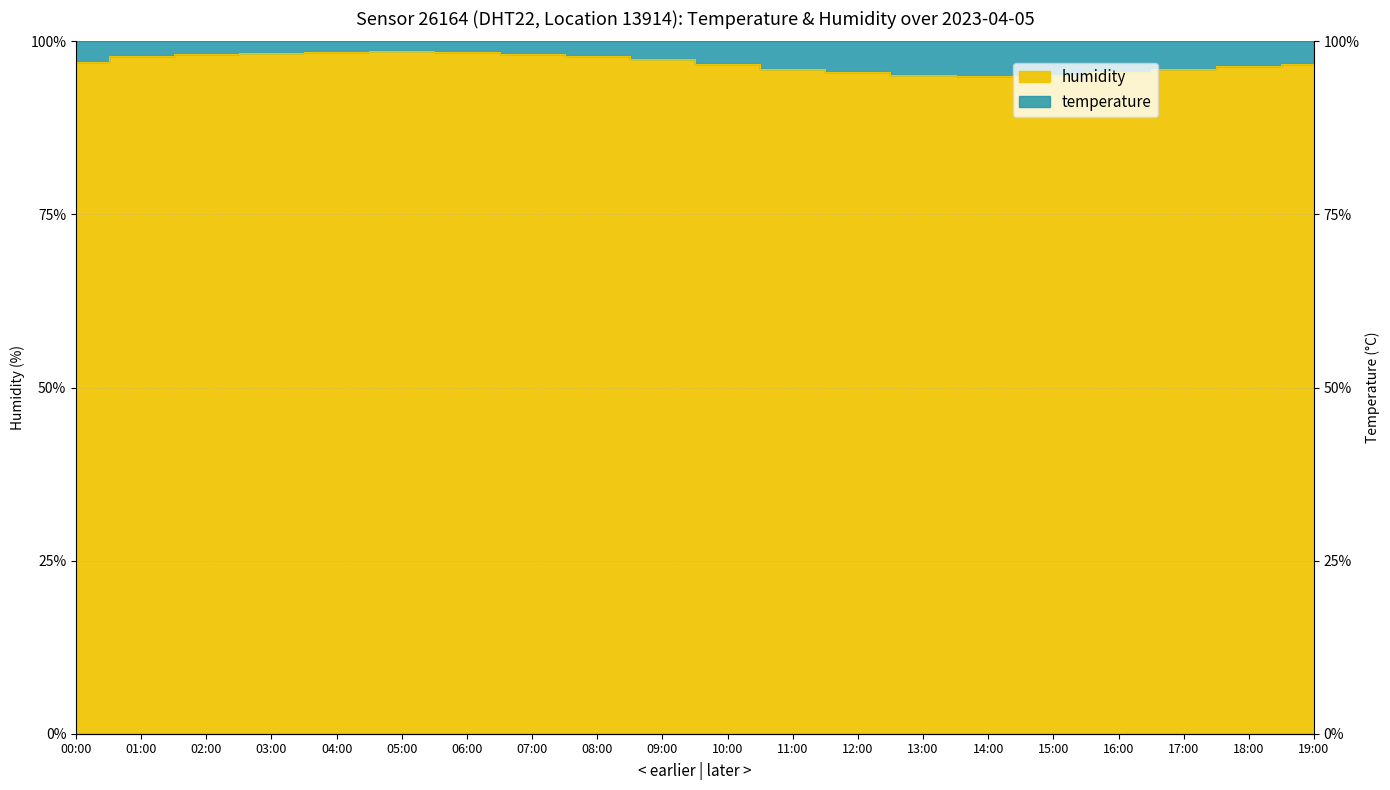

Where is the data nearest to the value 96?

17:00